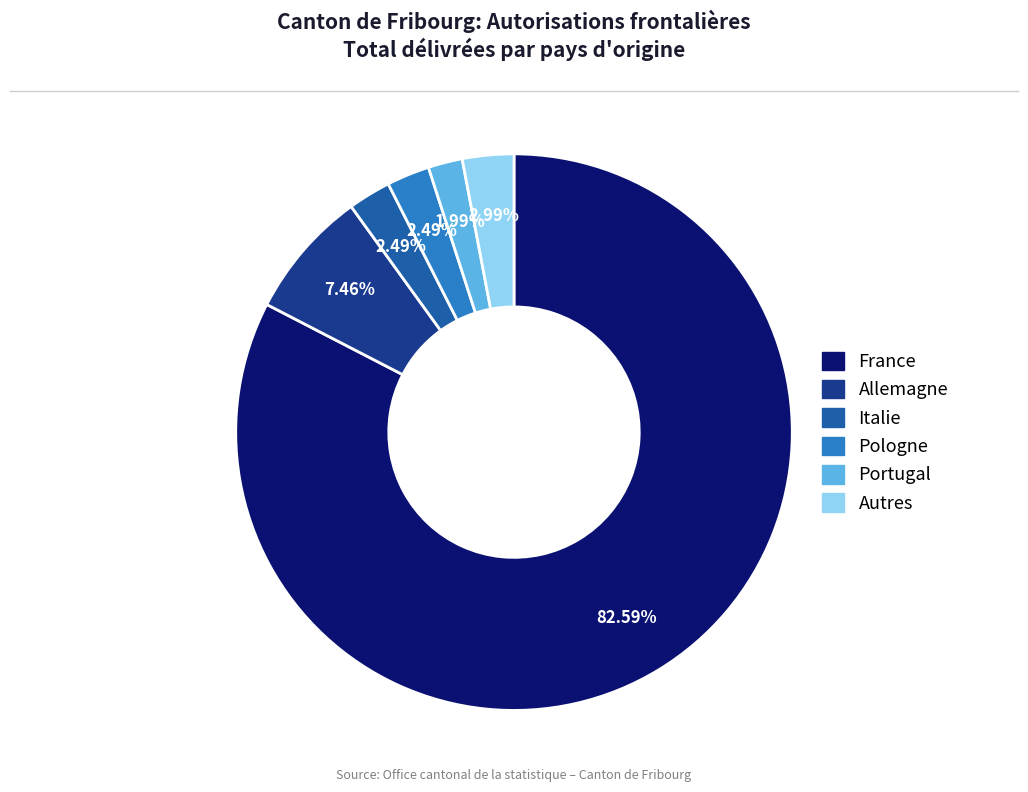

Does Pologne account for over 50% of the chart?

No